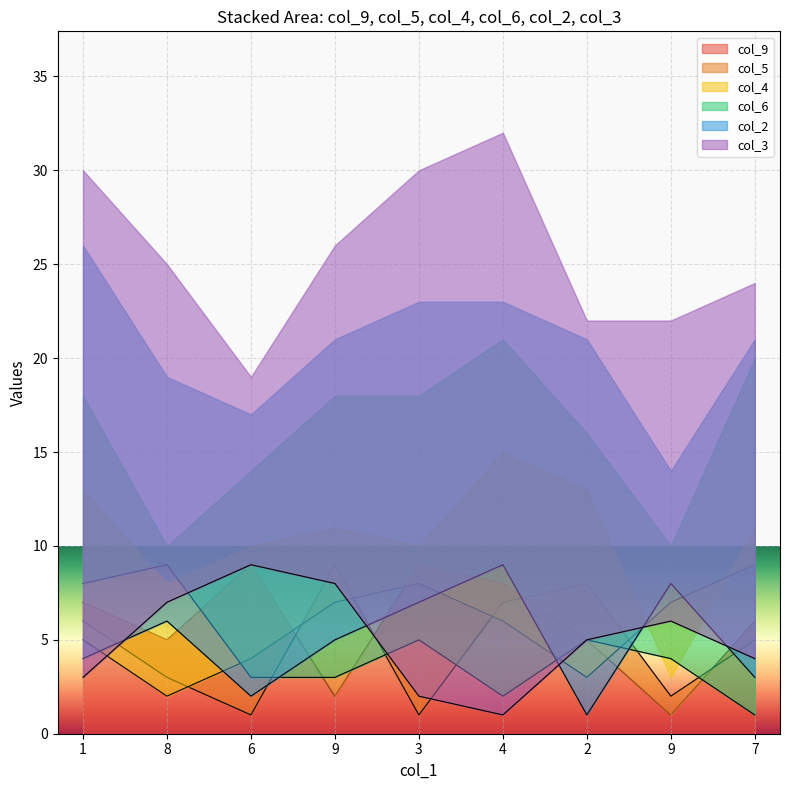

How many intersections are there between col_6 and col_5?

5